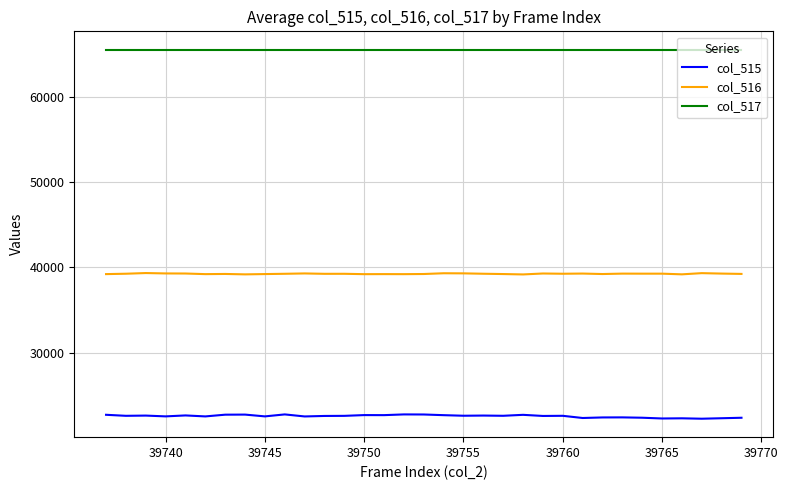

Rank the series by their average value, from highest to lowest.

col_517, col_516, col_515